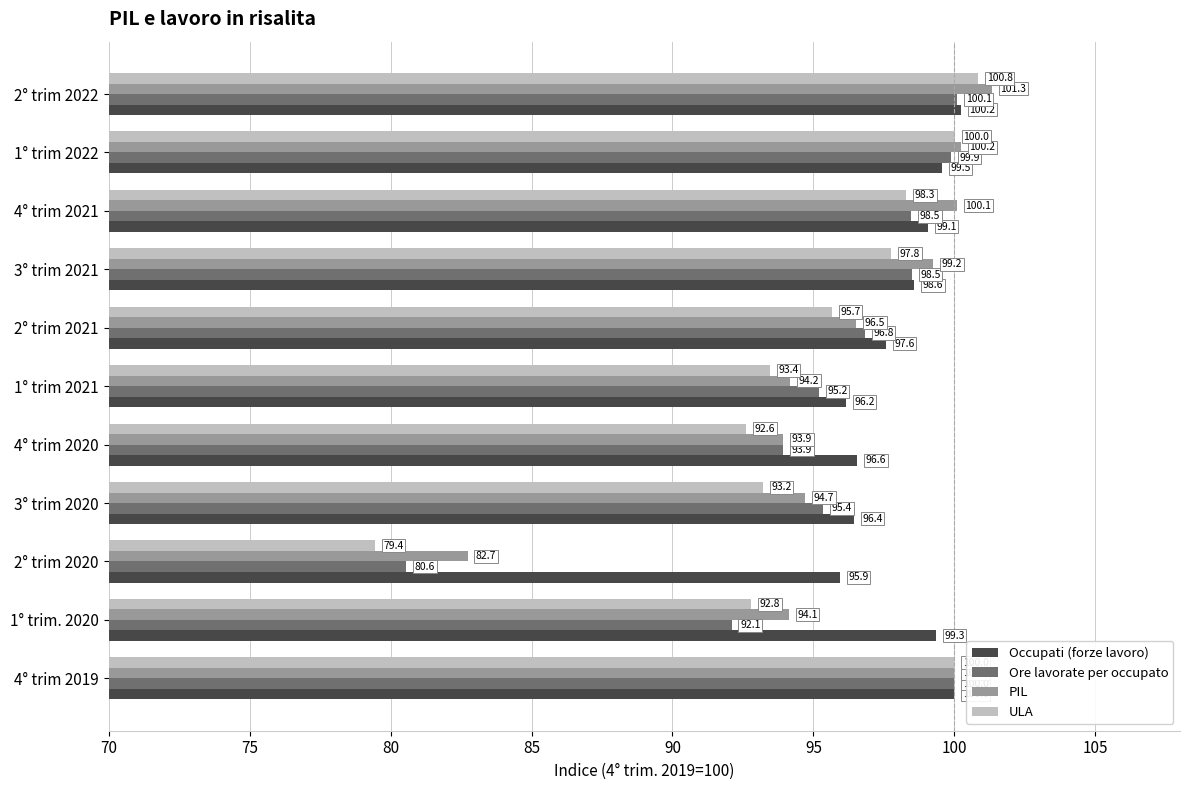

List the series in order of their peak value, highest first.

PIL, ULA, Occupati (forze lavoro), Ore lavorate per occupato